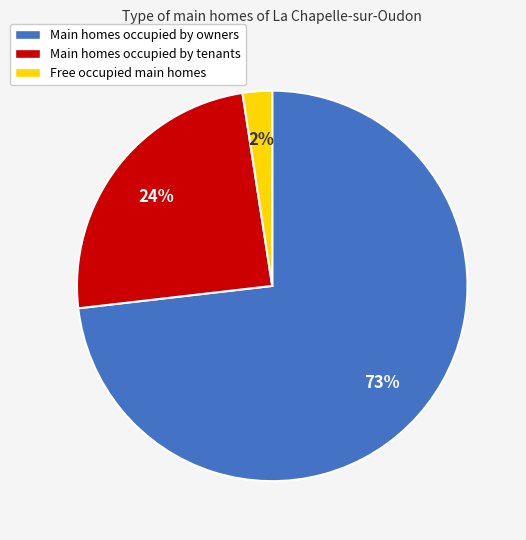

To the nearest percent, what portion does Free occupied main homes represent?

2%